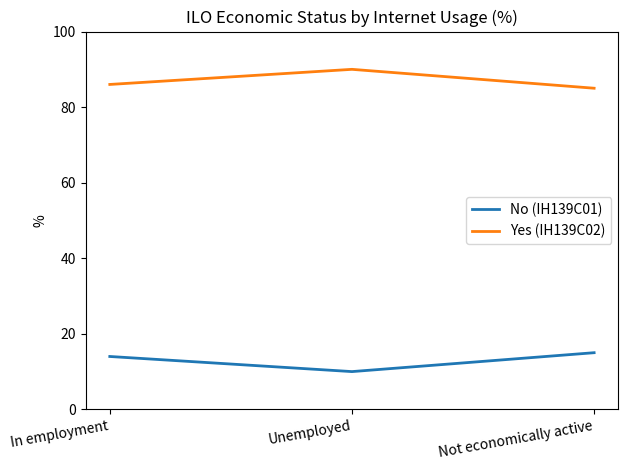

Is it true that Yes (IH139C02) equals 85 at Not economically active?

True